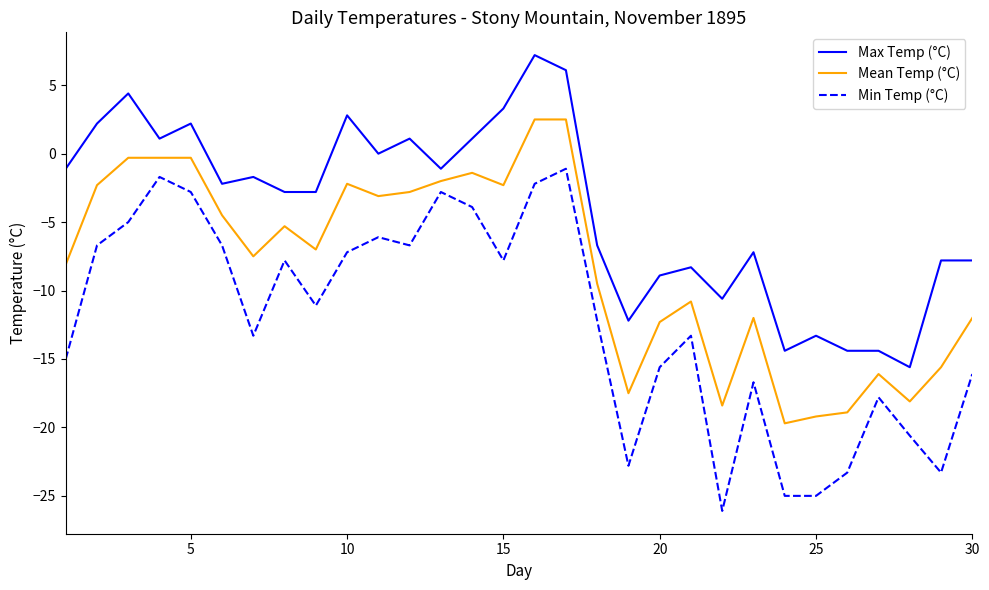

Rank the series by their average value, from highest to lowest.

Max Temp (°C), Mean Temp (°C), Min Temp (°C)